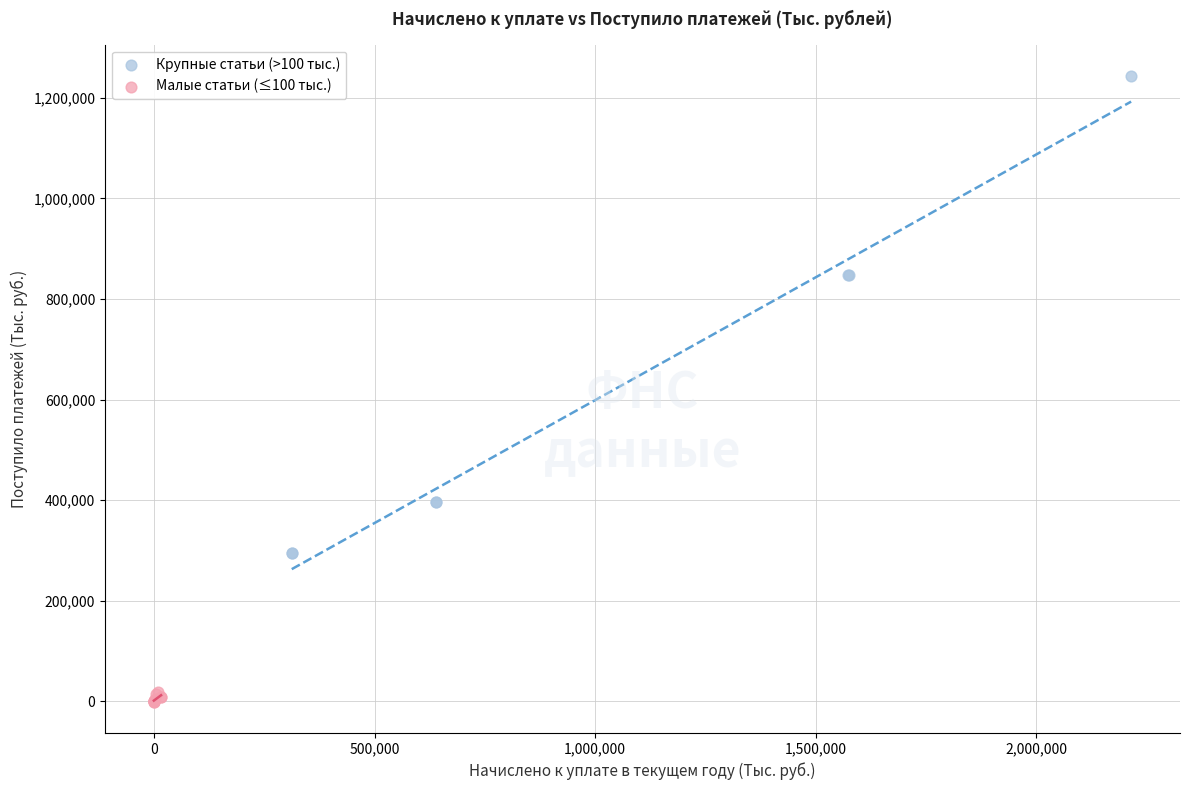

Which series reaches the minimum Y coordinate?

Малые статьи (≤100 тыс.)